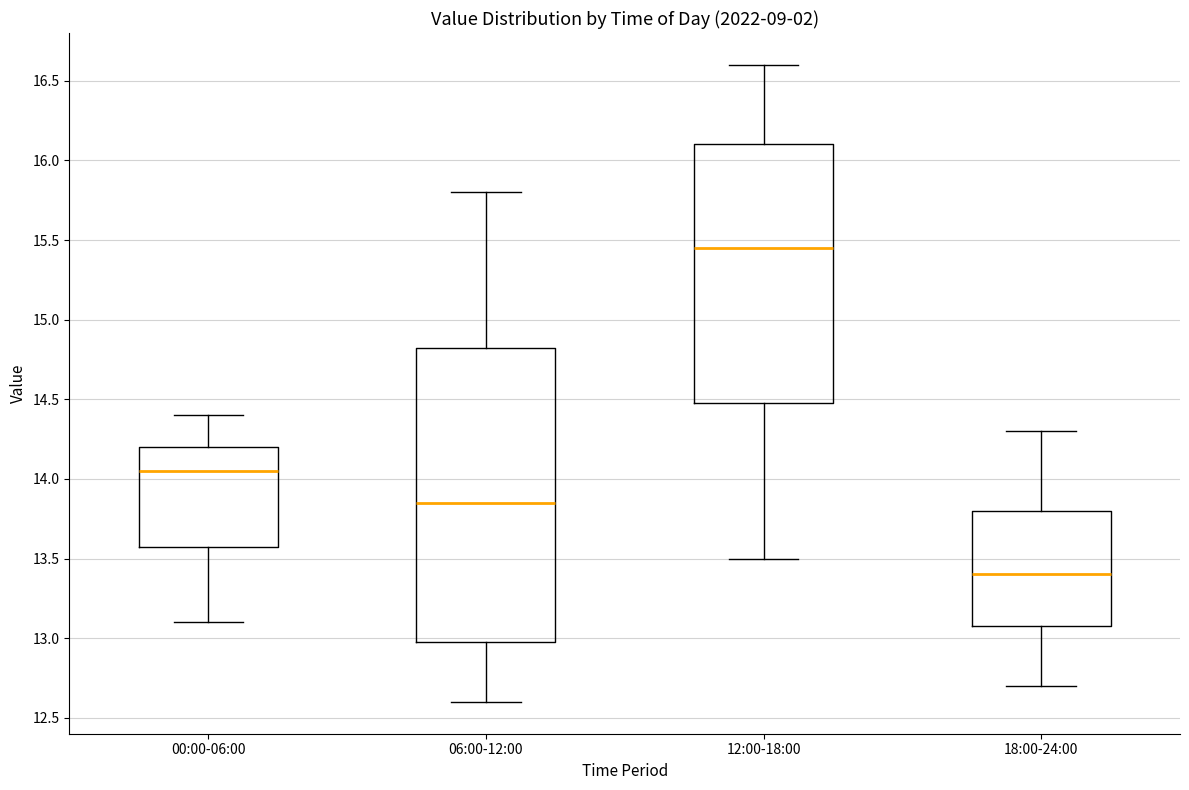

Reading left to right, read every box against the y-axis: the position of its median line, the range the box covers, and the ends of its whiskers. The values are not printed on the chart, so give them approximately, as read against the axis.

00:00-06:00: median 14.05, box 13.60 to 14.20, whiskers 13.10 to 14.40
06:00-12:00: median 13.85, box 13.00 to 14.85, whiskers 12.60 to 15.80
12:00-18:00: median 15.45, box 14.50 to 16.10, whiskers 13.50 to 16.60
18:00-24:00: median 13.40, box 13.10 to 13.80, whiskers 12.70 to 14.30